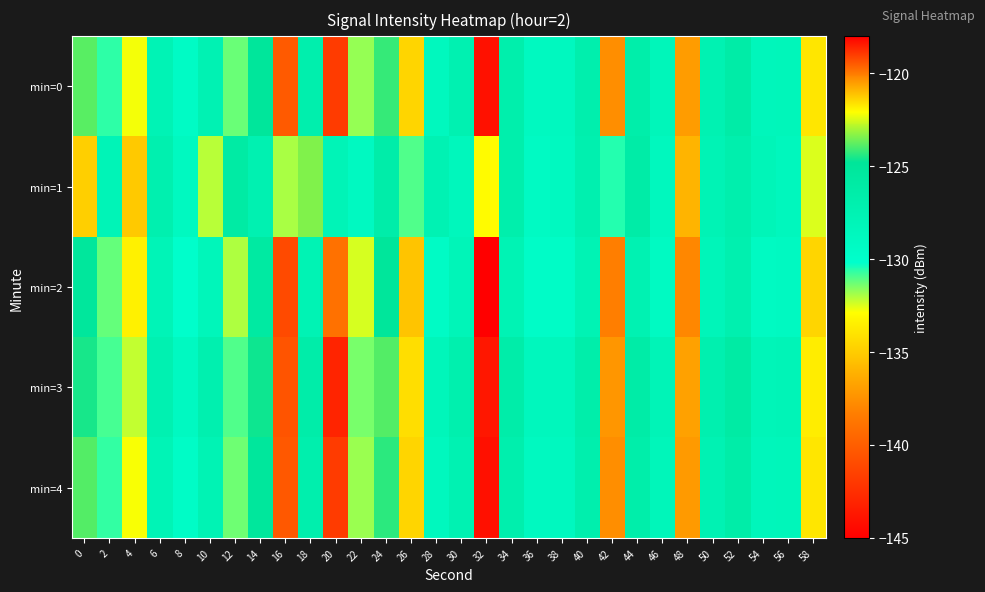

At 28, list the series in order from smallest to largest.

min=2, min=4, min=0, min=3, min=1